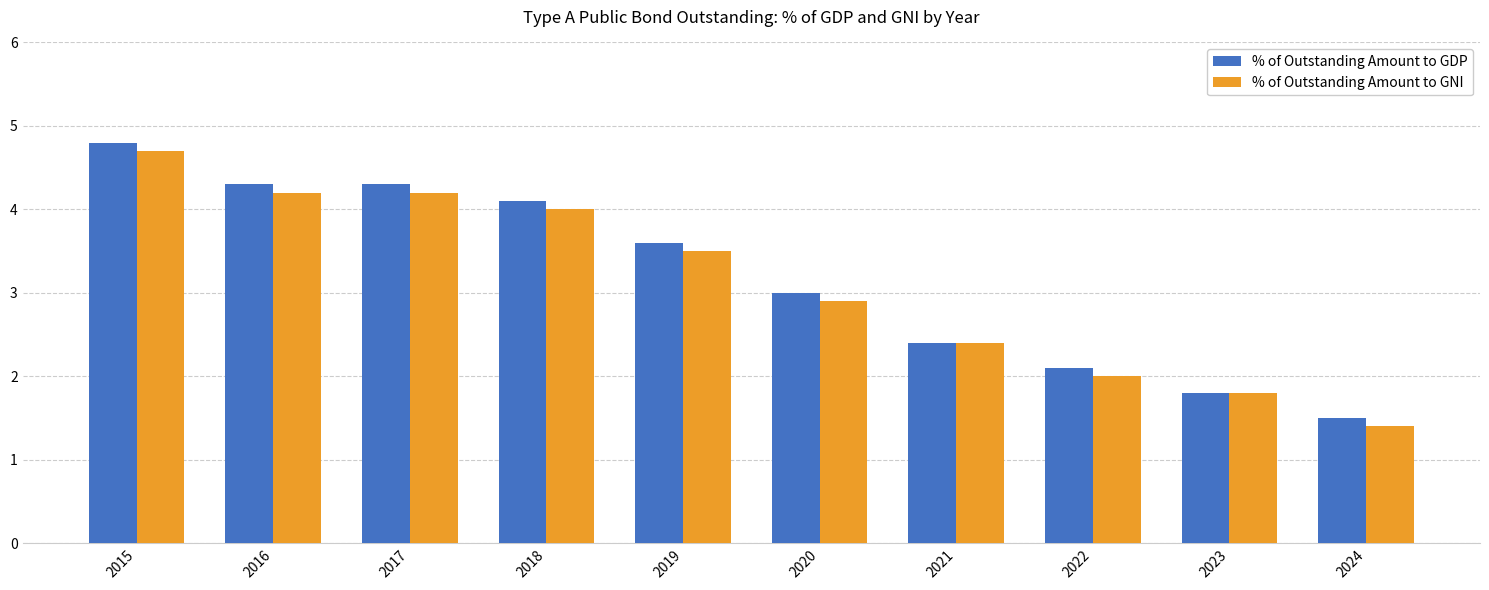

What is the greatest value displayed?

4.8